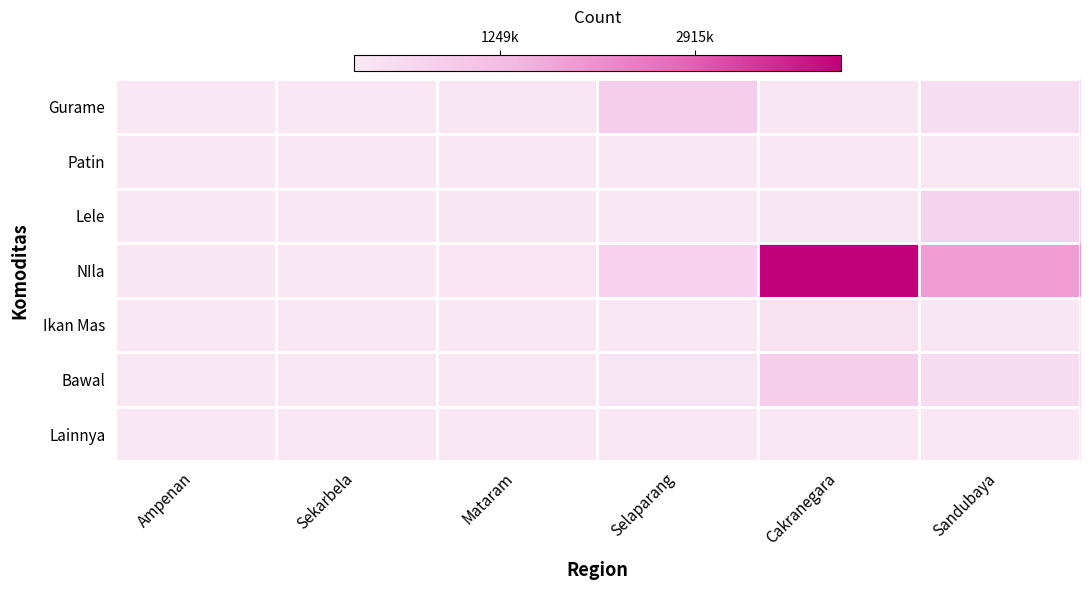

Which series has the largest total across all categories?

NIla